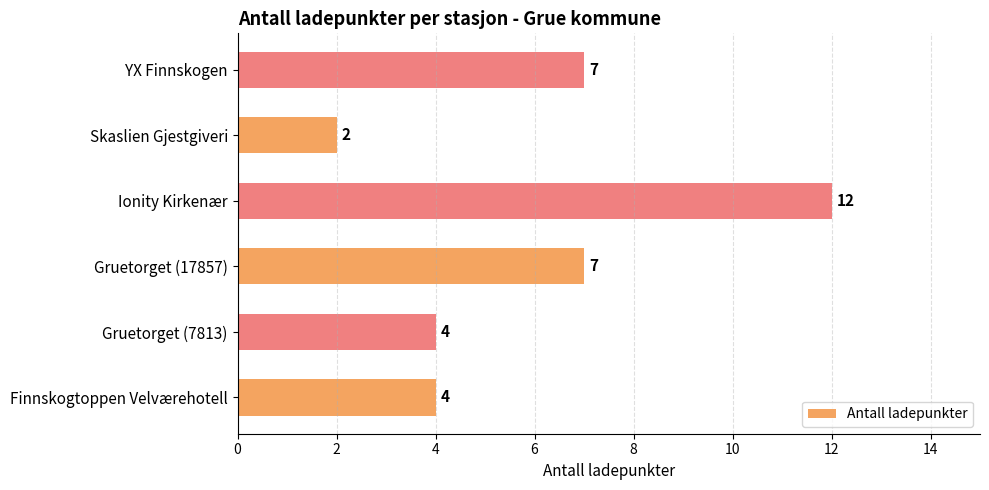

Between Gruetorget (7813) and Ionity Kirkenær, which is larger?

Ionity Kirkenær